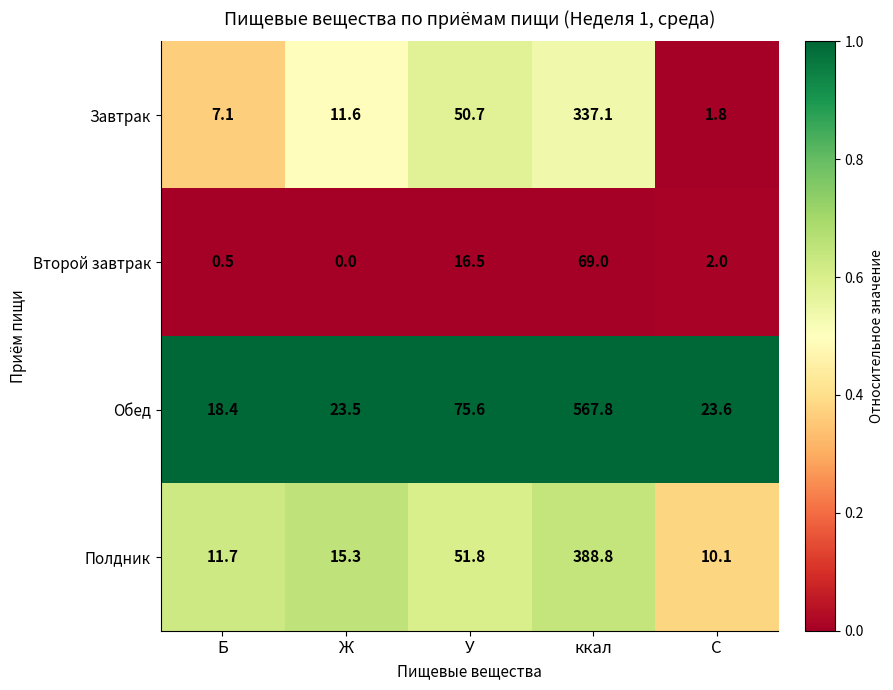

At which label does Завтрак first exceed 11?

Ж